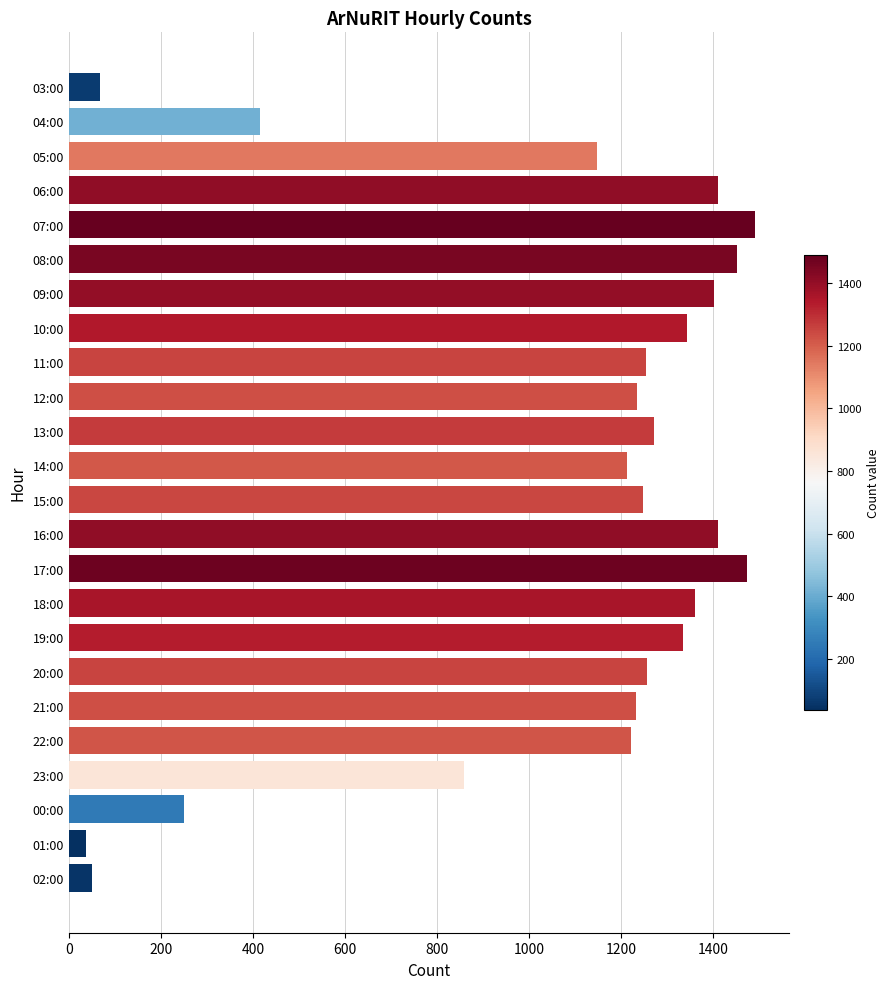

Is it true that the value at 08:00 is 1451?

True